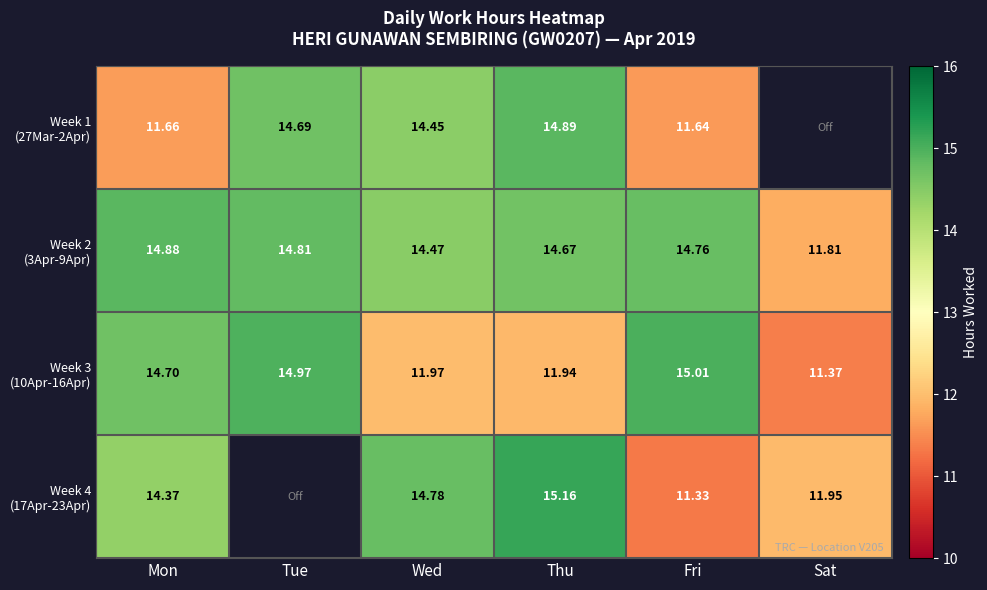

How many positive values does the Week 1 (27Mar-2Apr) series have?

5